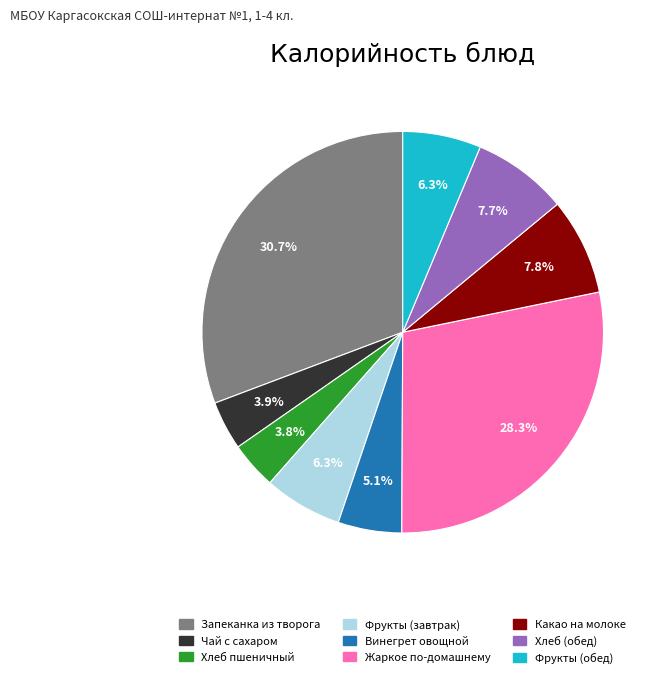

What percentage do Фрукты (завтрак) and Запеканка из творога together represent?

37.0%